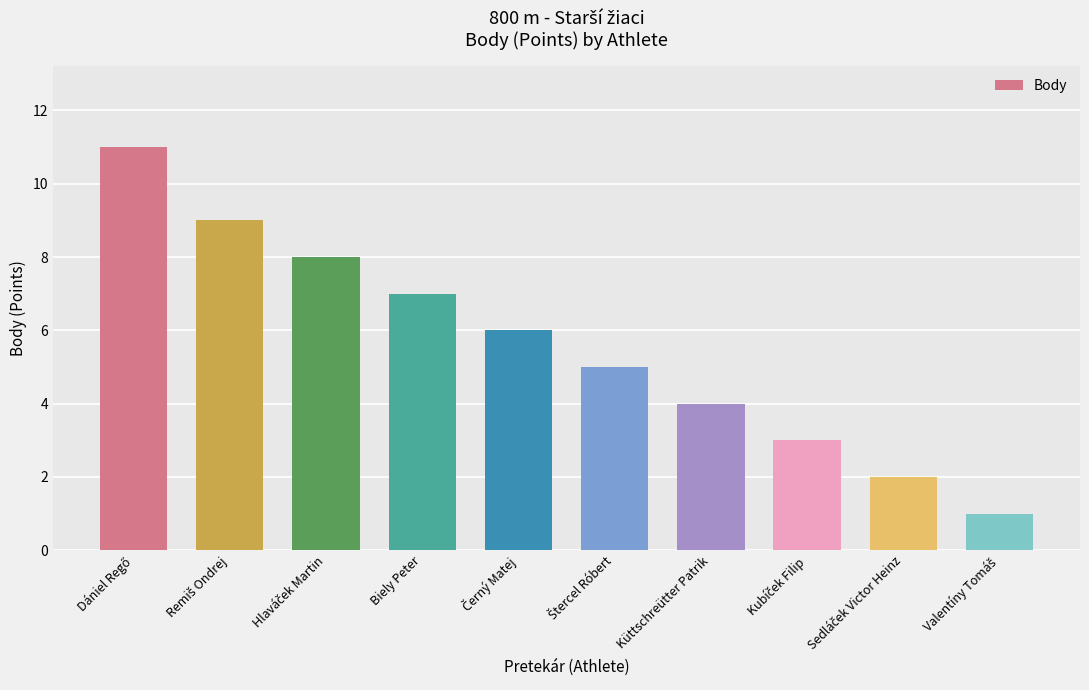

Reading left to right, what are all the values shown in this chart?

11	9	8	7	6	5	4	3	2	1